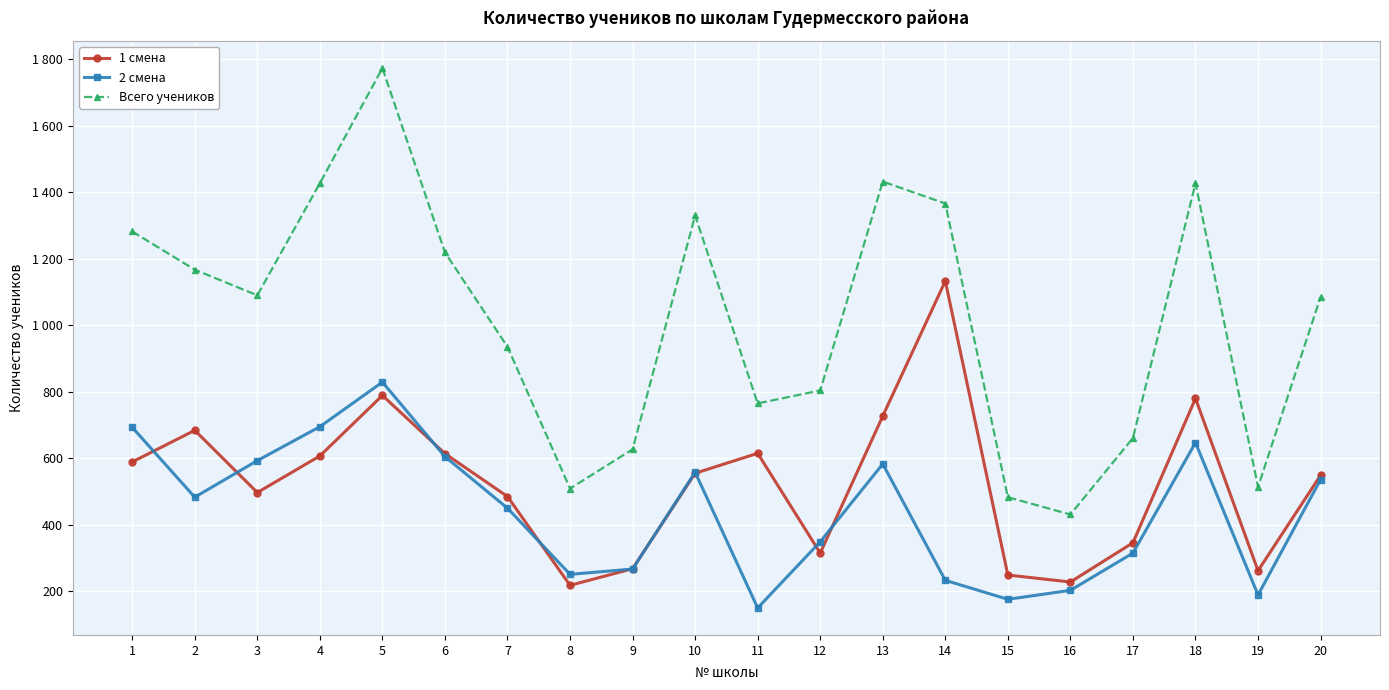

At which category does 1 смена reach its first local peak?

2